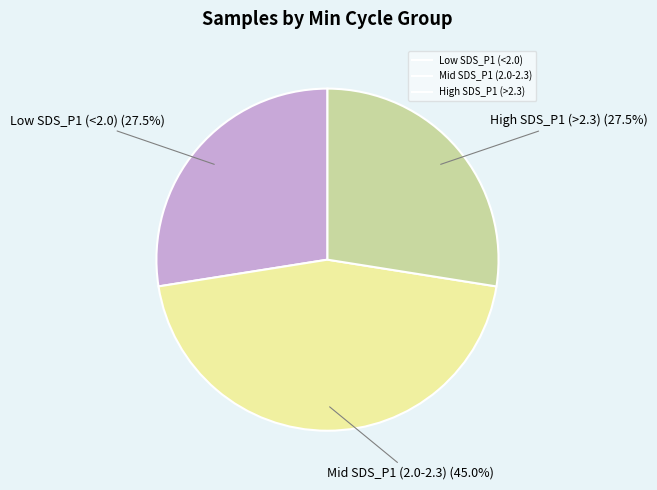

Is there any slice that represents more than half of the pie?

No